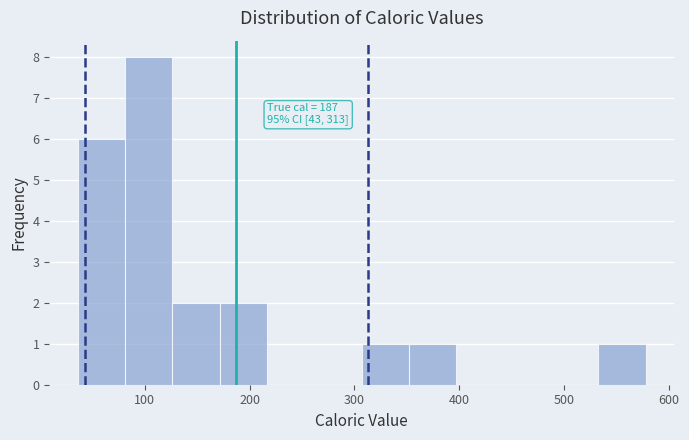

Over which range of the x-axis is the bar tallest?

80 to 130